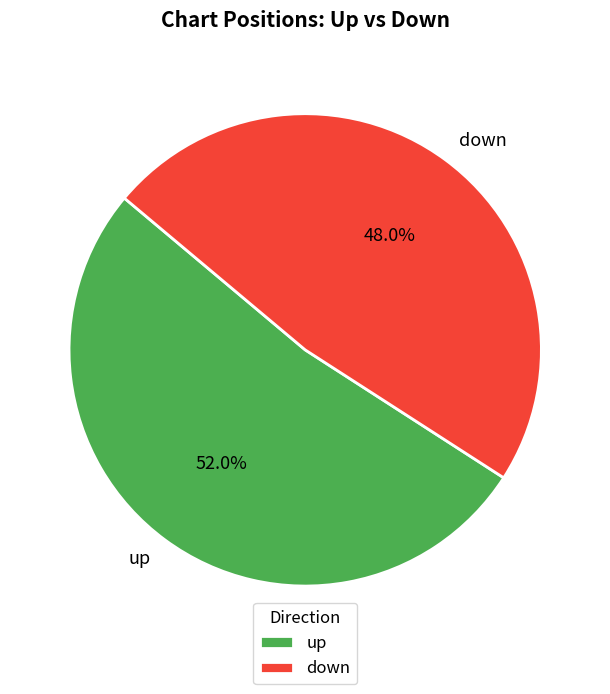

Approximately how many times larger is the value at up compared to down?

1.1